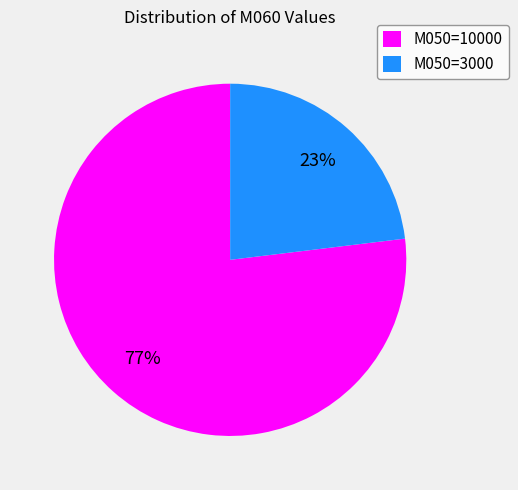

The M050=3000 slice represents 23% of the pie. True or false?

True